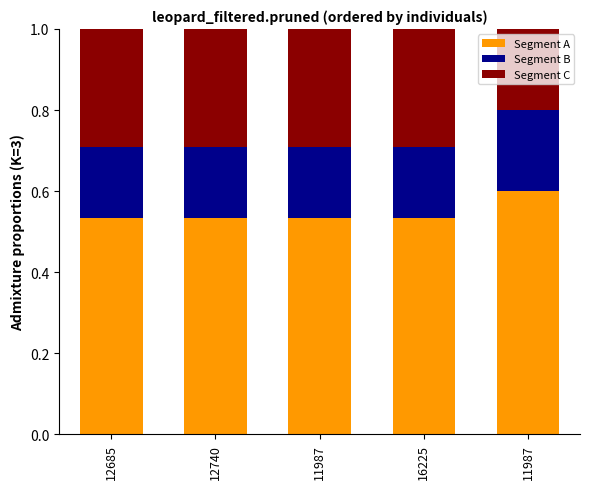

The Segment C series shows 0.5 at 12740. True or false?

False